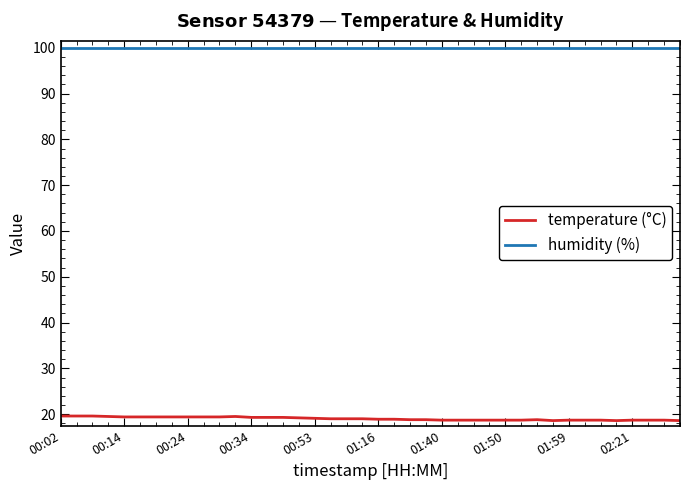

Rank the series by their maximum value, from highest to lowest.

humidity (%), temperature (°C)